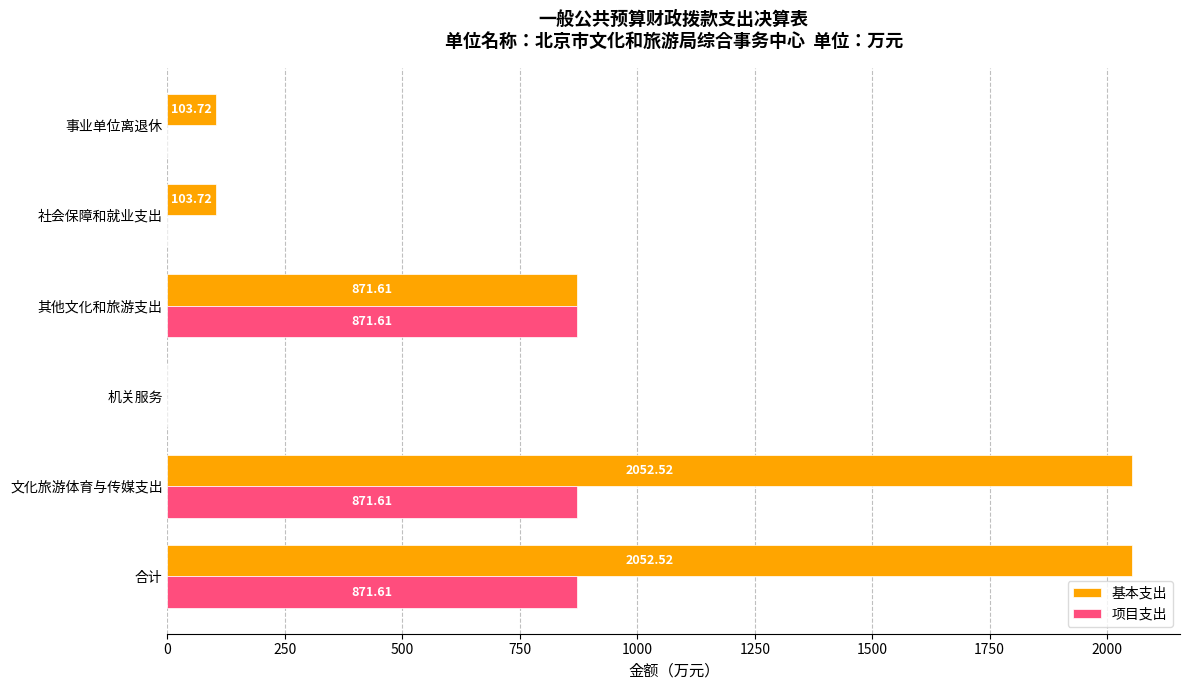

What is the sum of all 基本支出 values?

5184.1